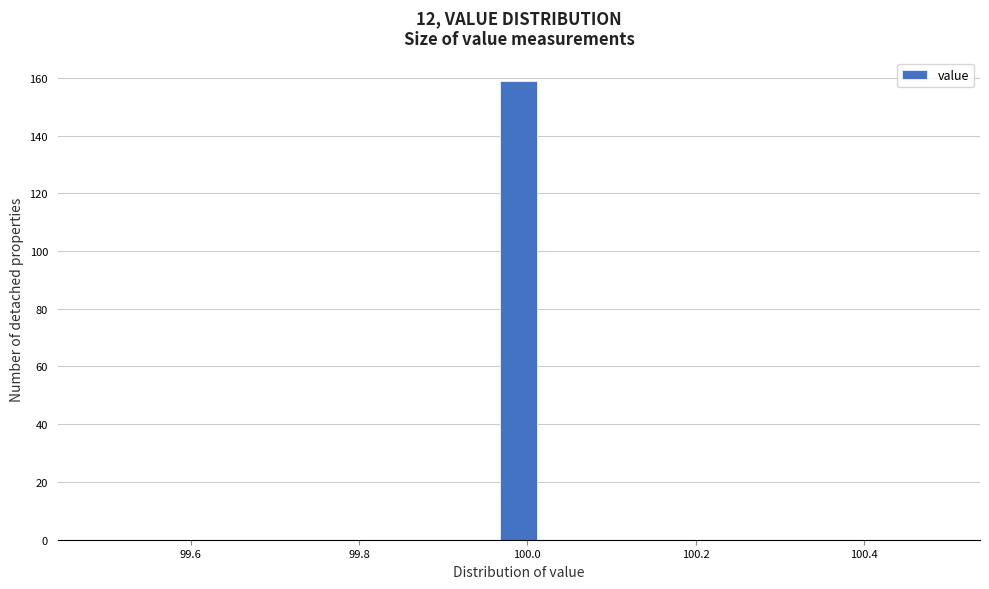

Read against the x-axis, roughly where is the centre of the tallest bar?

100.00